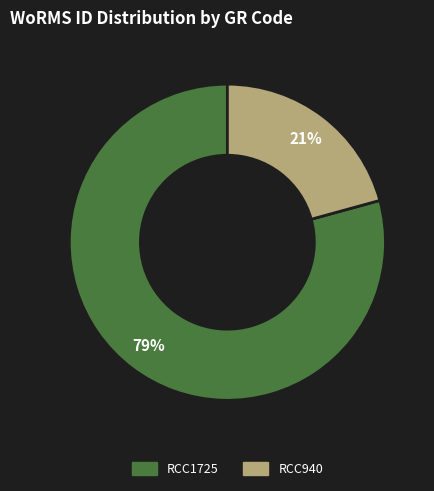

Is there a majority slice in this chart?

Yes